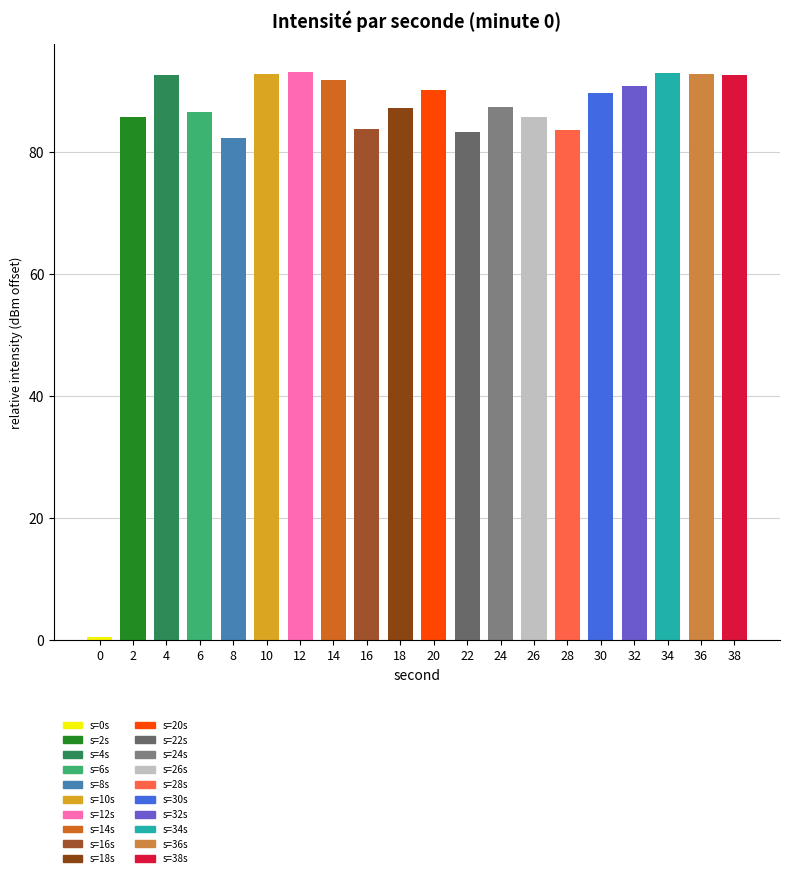

What is the value of the 12th bar from the left?

83.3